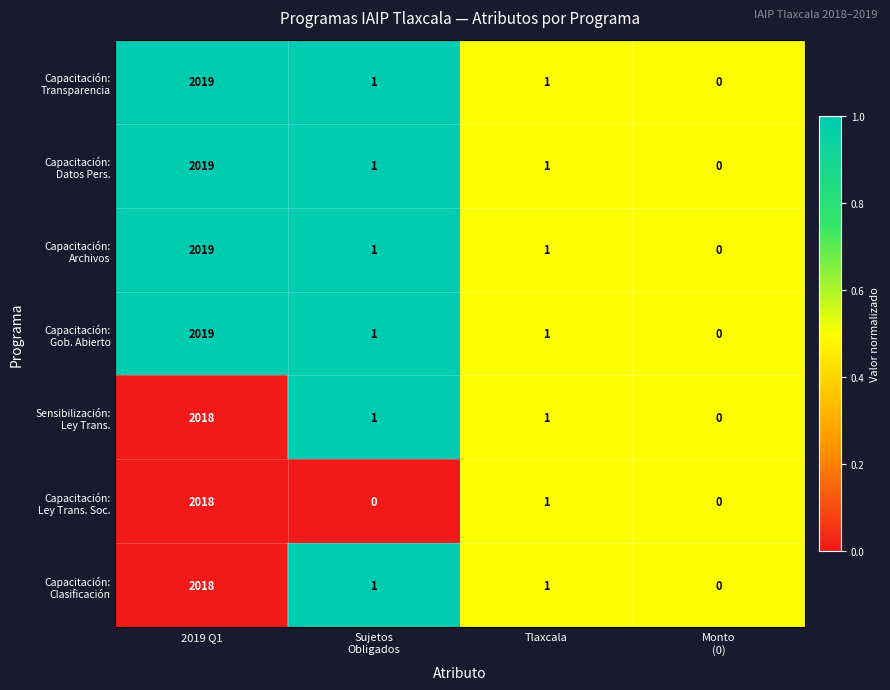

Which label corresponds to the largest value in the chart?

2019 Q1